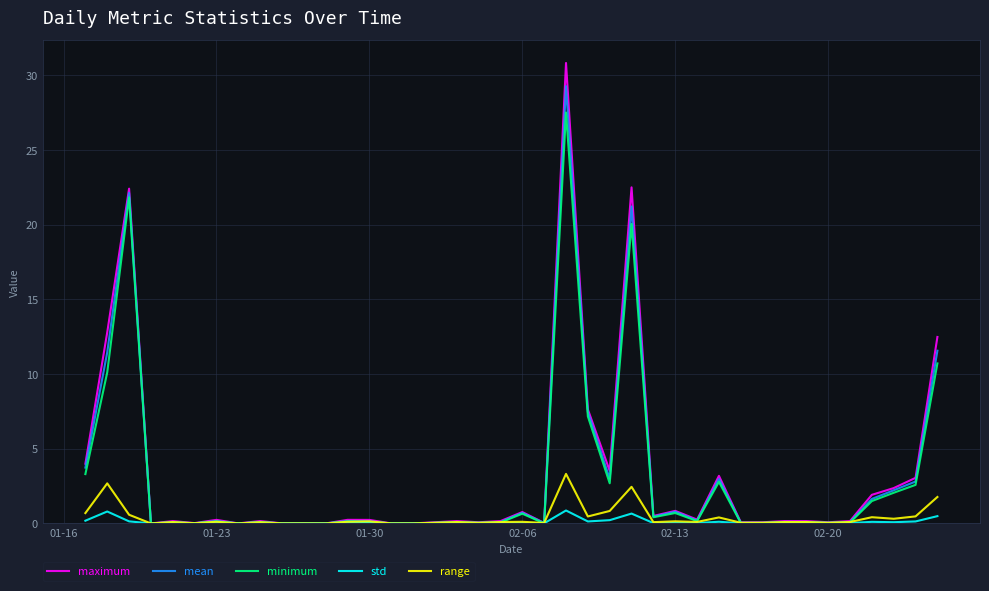

Which series has the largest range (max minus min)?

maximum